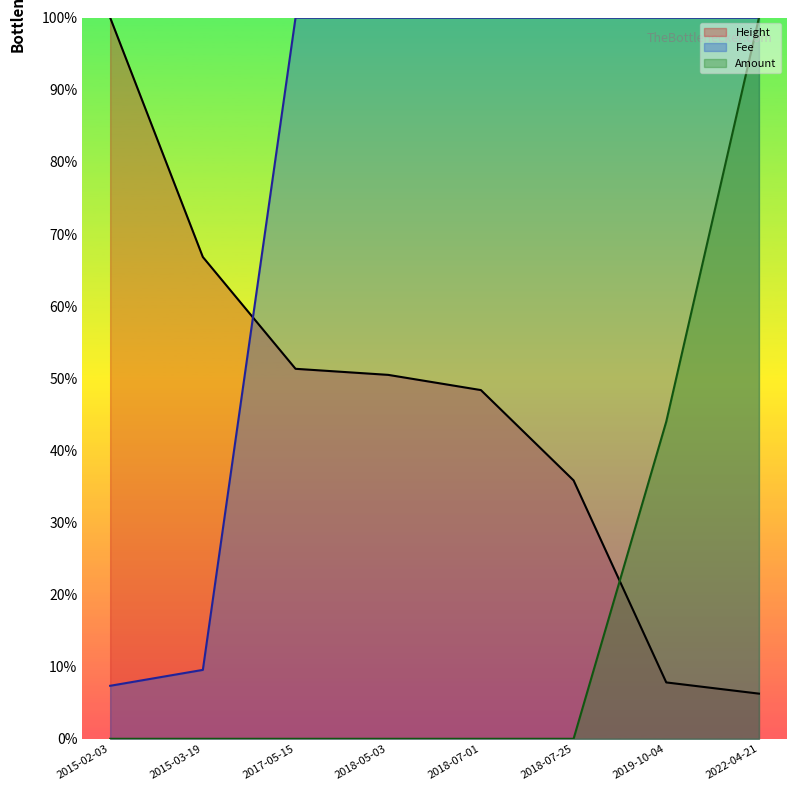

Where is Fee nearest to the value 53?

2015-03-19